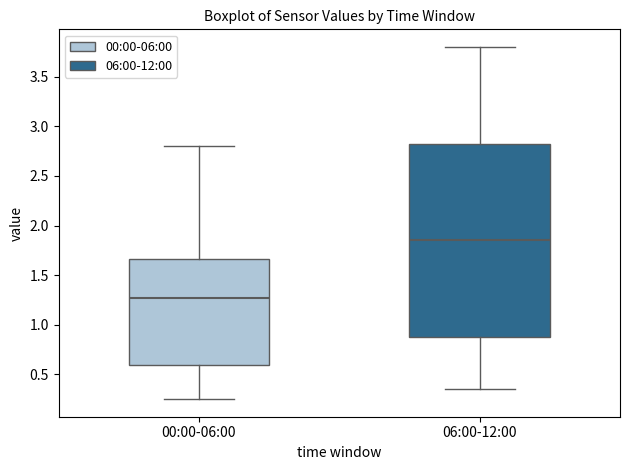

Reading left to right, transcribe this box plot: for each box, give where its median line is, the range the box spans, and where its two whiskers end, as read against the y-axis. The values are not printed on the chart, so give them approximately, as read against the axis.

00:00-06:00: median 1.25, box 0.60 to 1.65, whiskers 0.25 to 2.80
06:00-12:00: median 1.85, box 0.90 to 2.85, whiskers 0.35 to 3.80